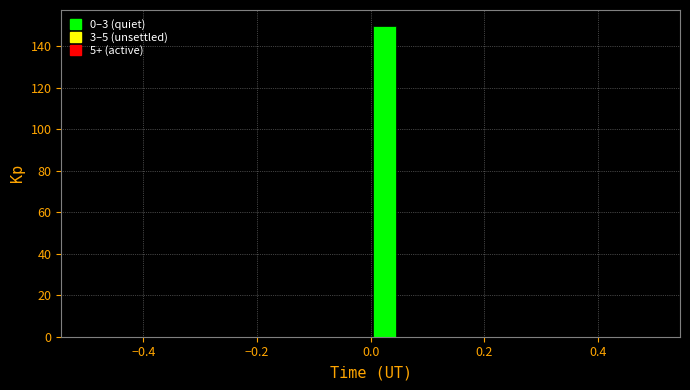

Read against the x-axis, roughly where is the centre of the tallest bar?

0.02